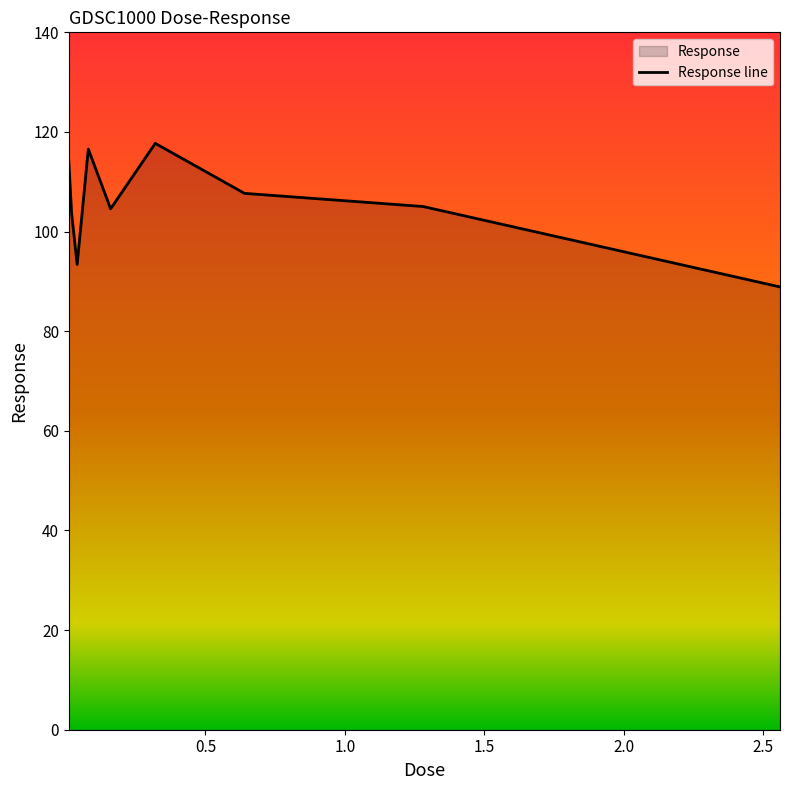

What is the difference between the maximum and minimum values?

28.8